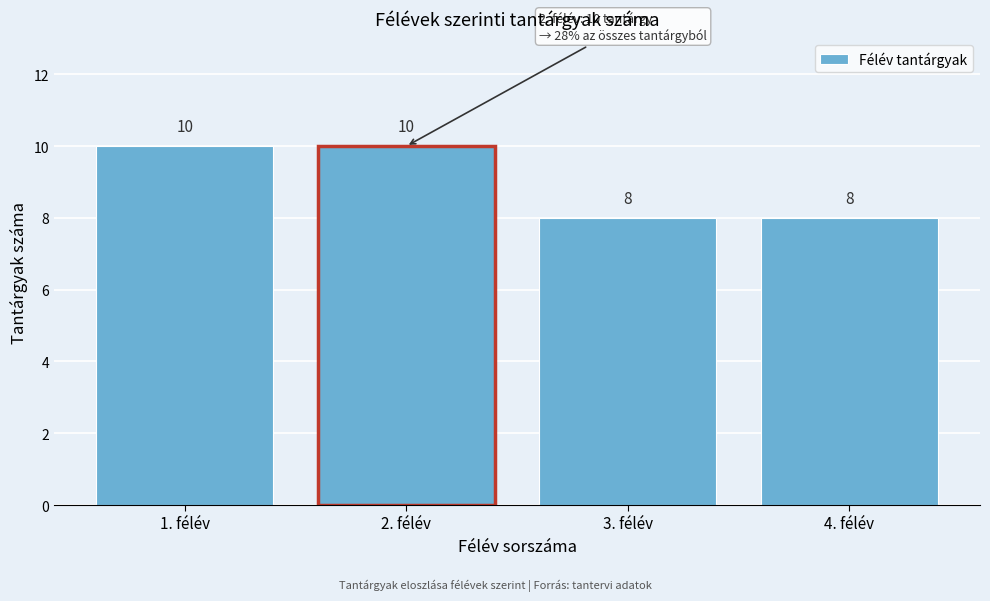

Reading left to right, transcribe all the data shown in this chart.

1. félév=10	2. félév=10	3. félév=8	4. félév=8